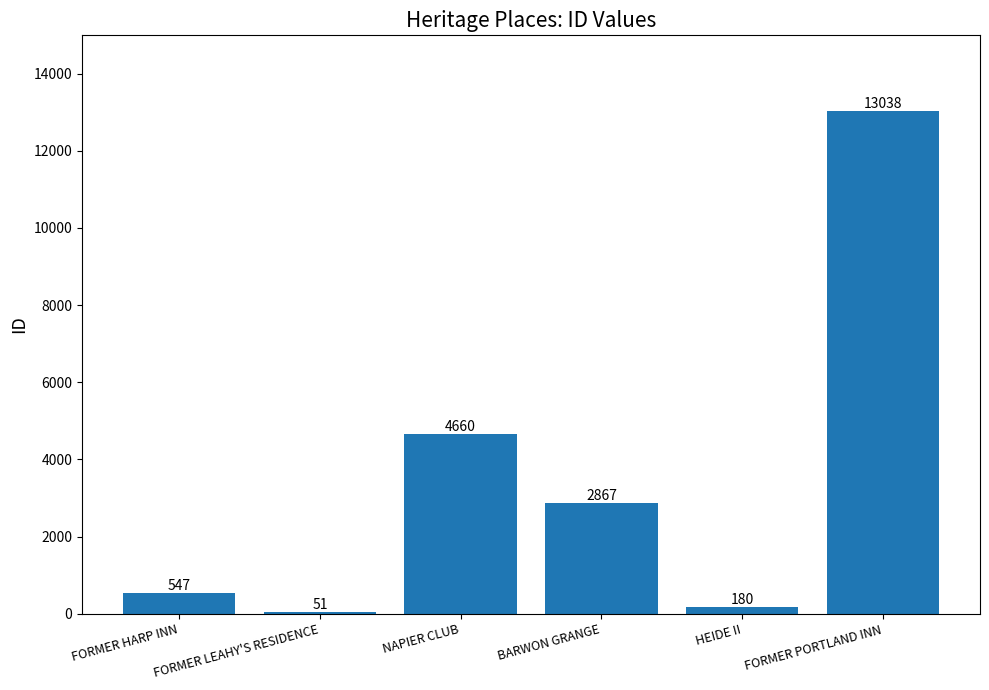

Where does the data first go above 2867?

NAPIER CLUB